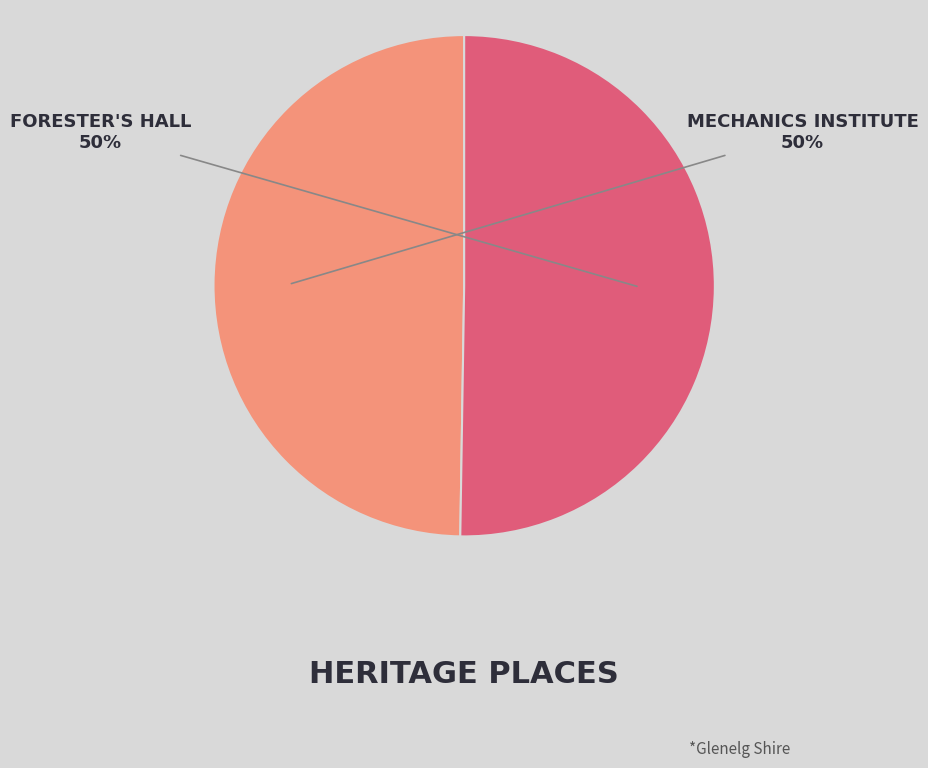

Which slice is the largest?

FORESTER'S HALL